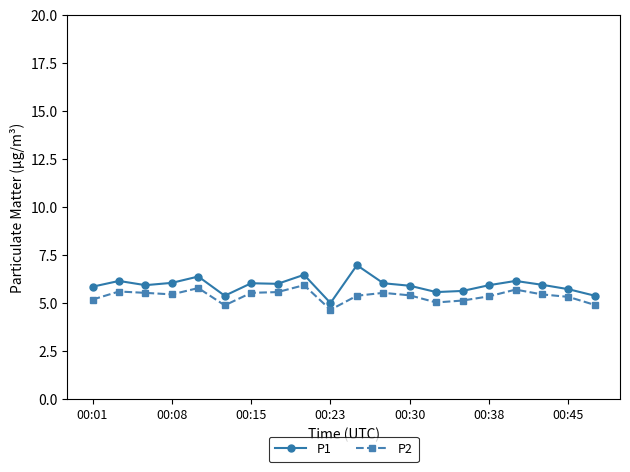

What is the maximum value shown in the chart?

7.0